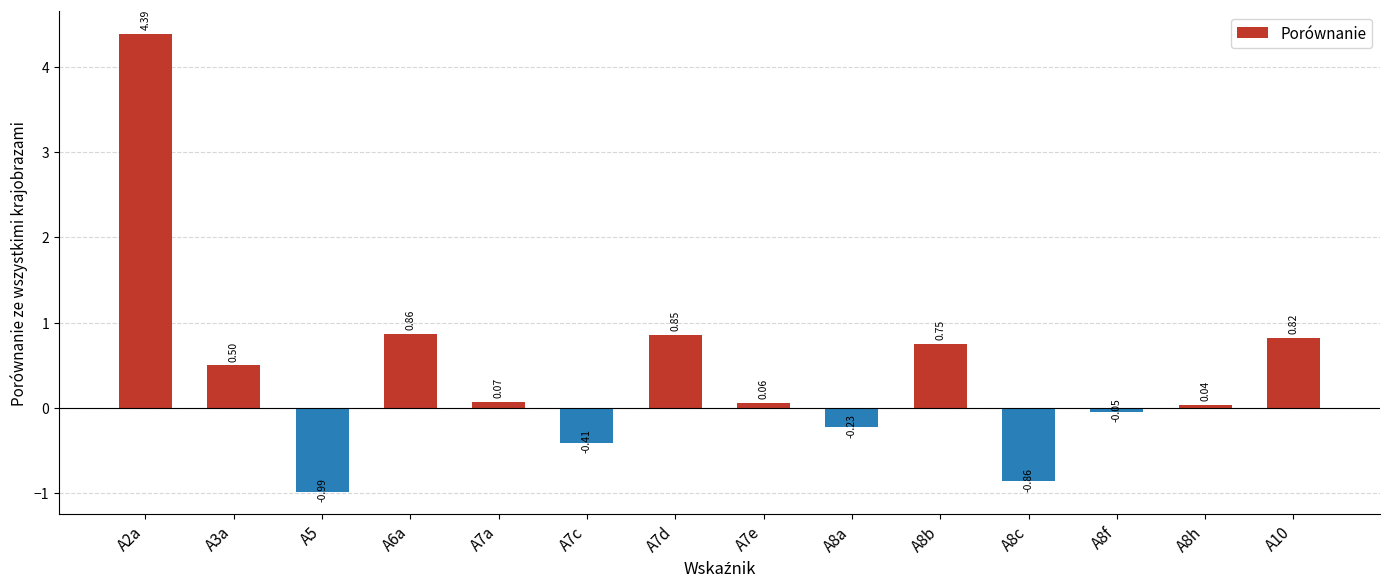

Does the chart contain stacked bars?

No